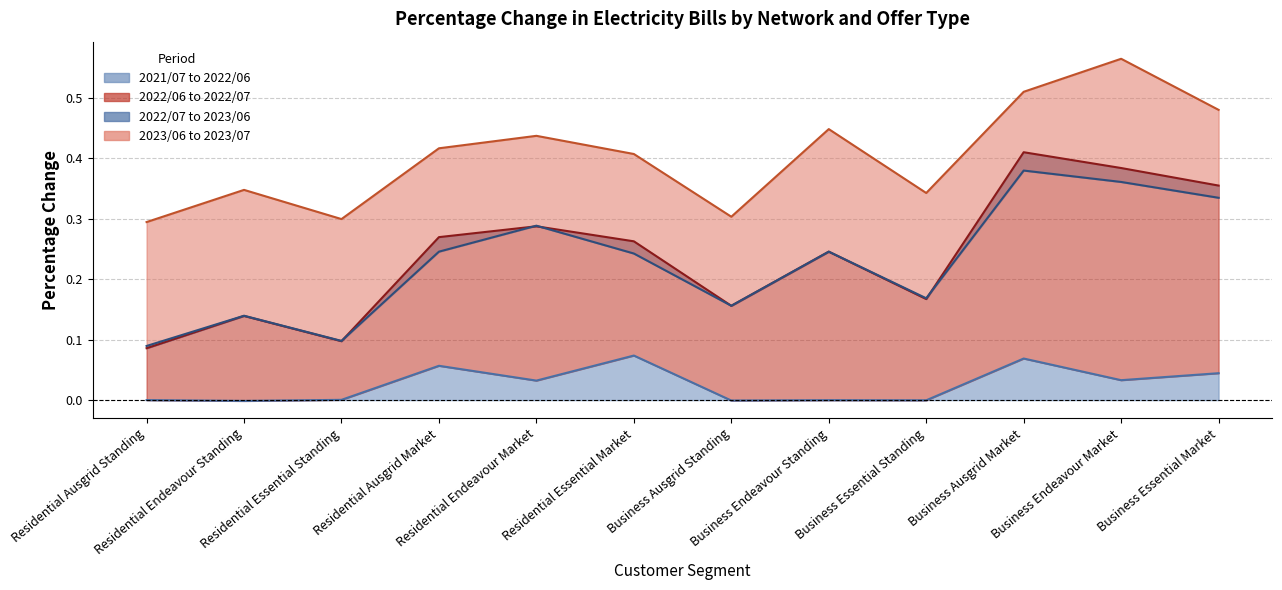

True or false: 2022/06 to 2022/07 has more than 0 points higher than both neighbors.

True